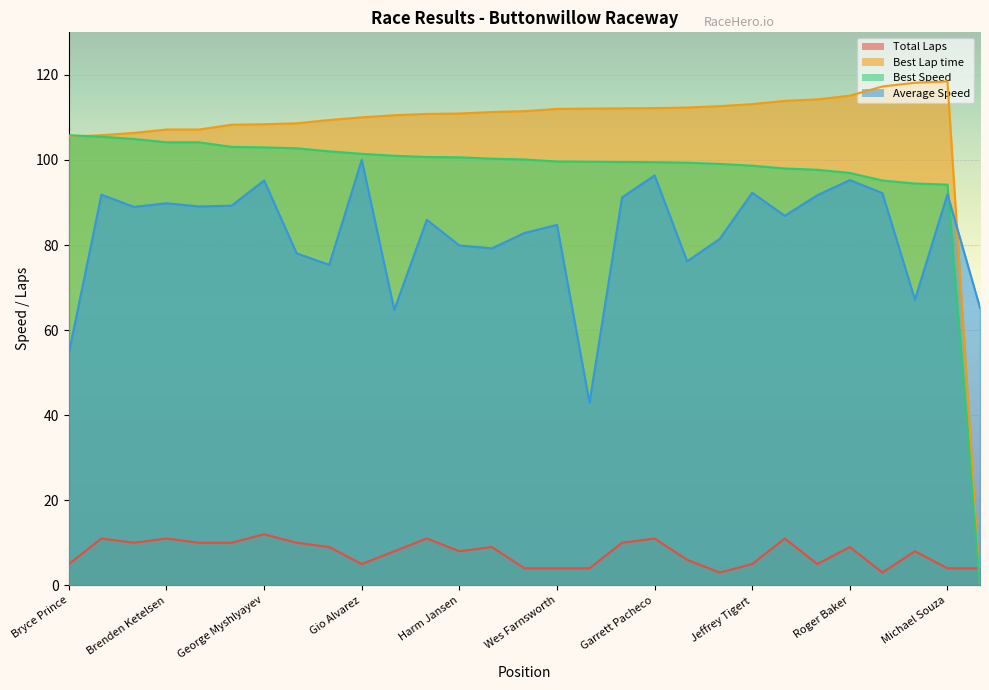

How many Total Laps values are between 5 and 10?

16